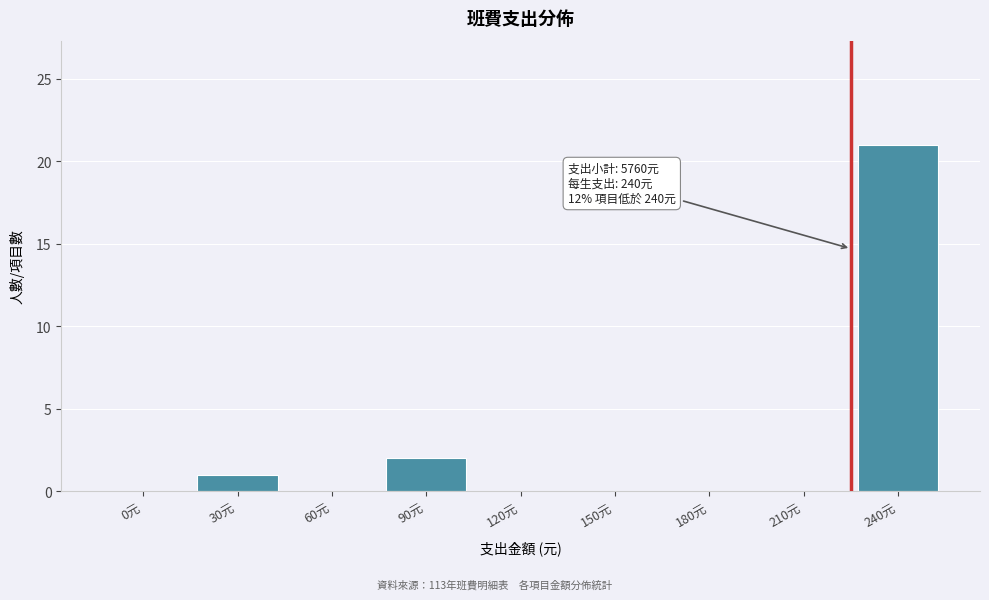

Reading left to right, list all the values displayed in this chart.

0元=0	30元=1	60元=0	90元=2	120元=0	150元=0	180元=0	210元=0	240元=21